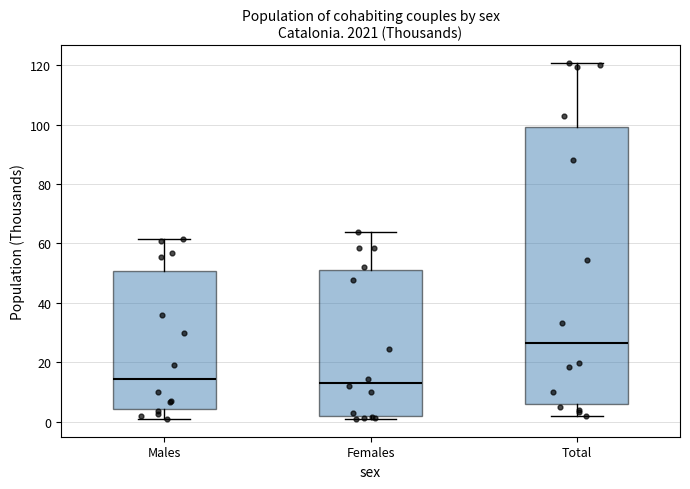

Where does the upper whisker of the box for Females end on the y-axis? The values are not printed on the chart, so give them approximately, as read against the axis.

64